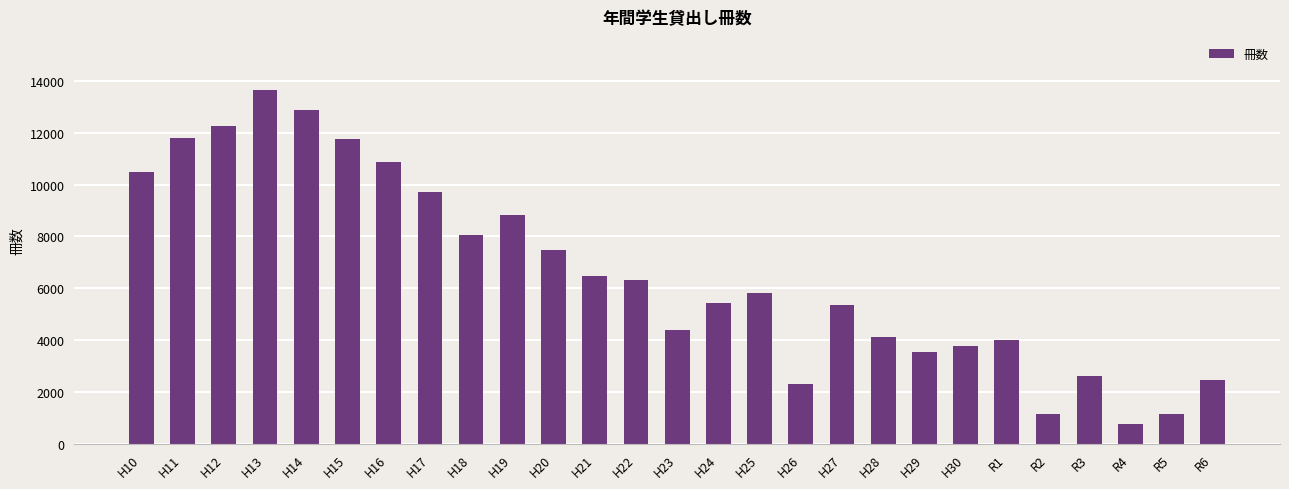

True or false: the data shows 5441 at H24.

True